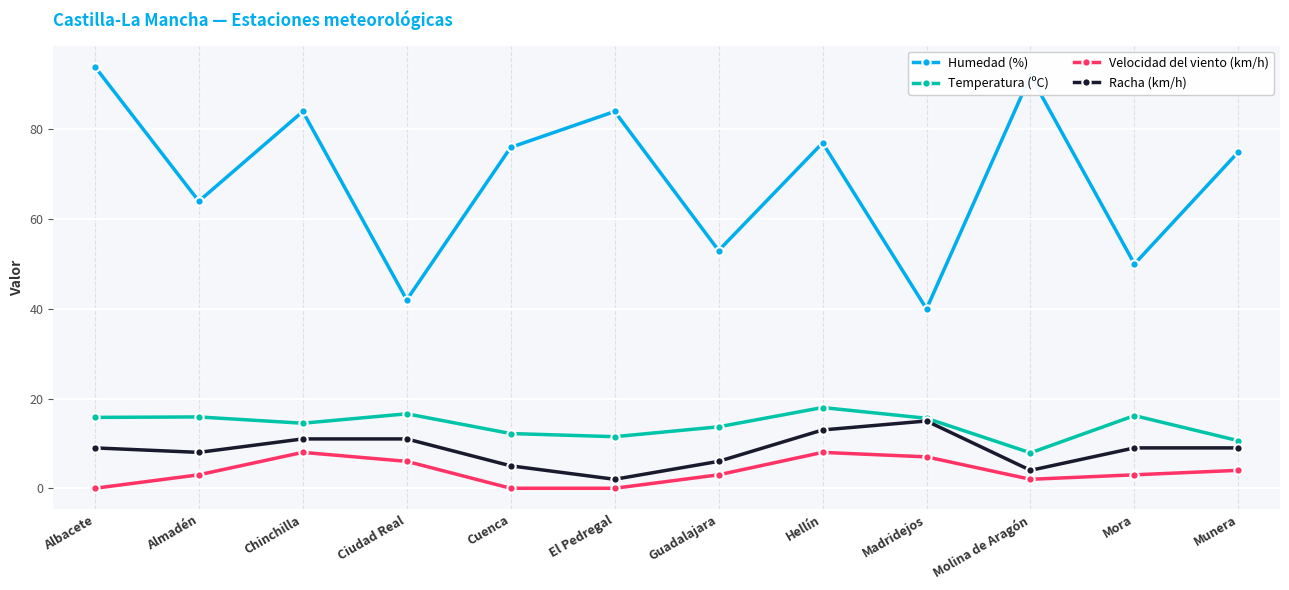

Is it true that Velocidad del viento (km/h) equals 8.0 at Hellín?

True